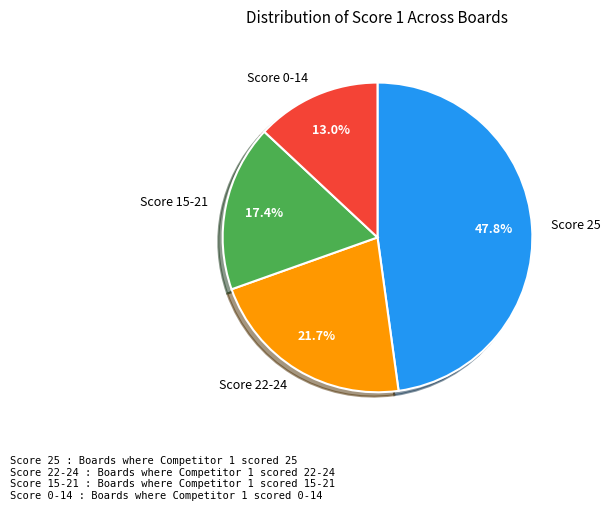

How many segments does this pie chart have?

4